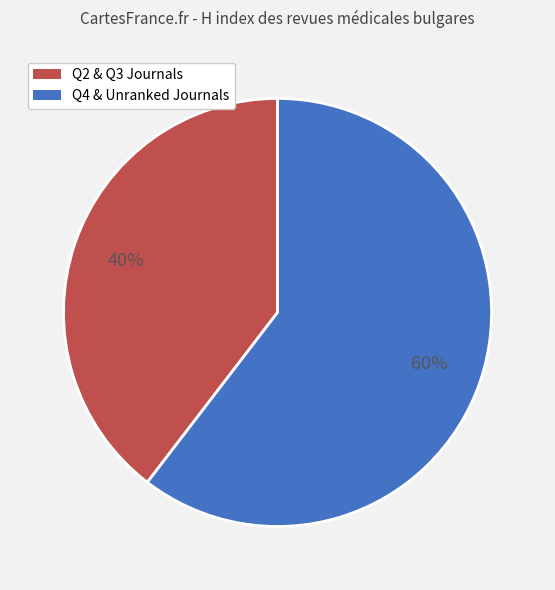

Is there a majority slice in this chart?

Yes